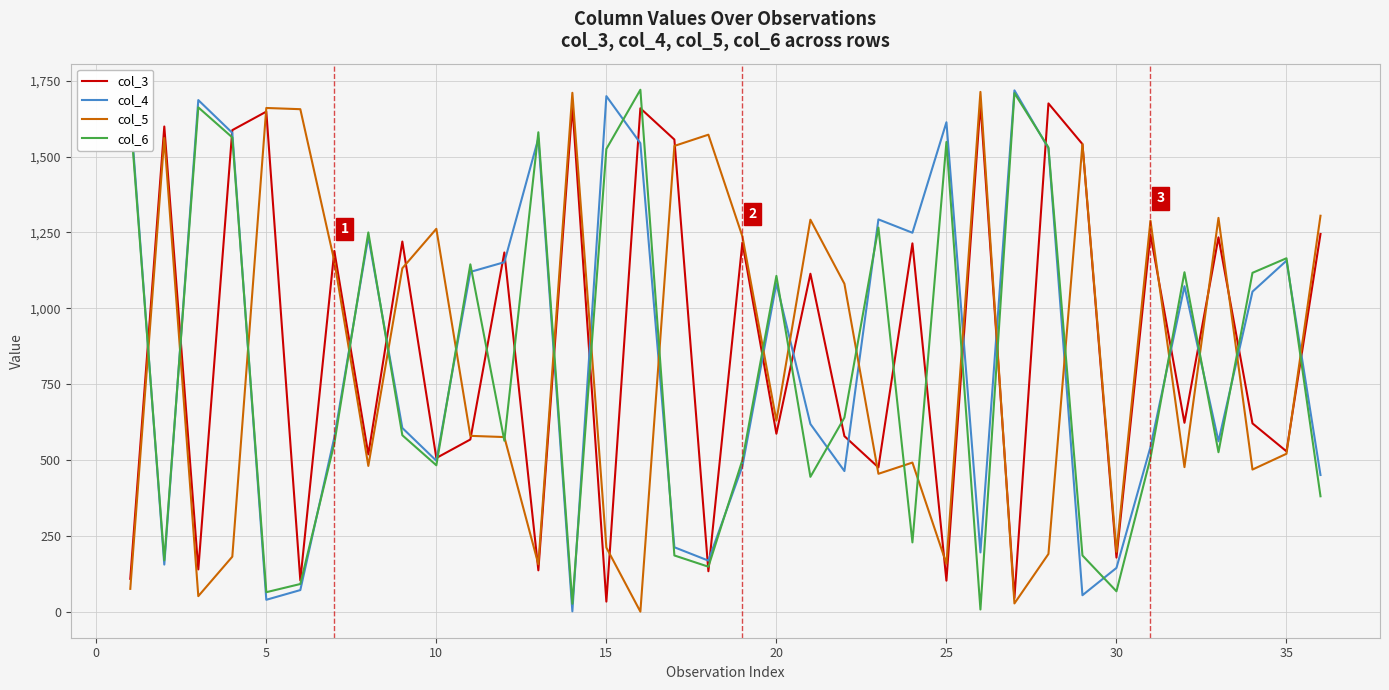

What is the maximum value shown in the chart?

1720